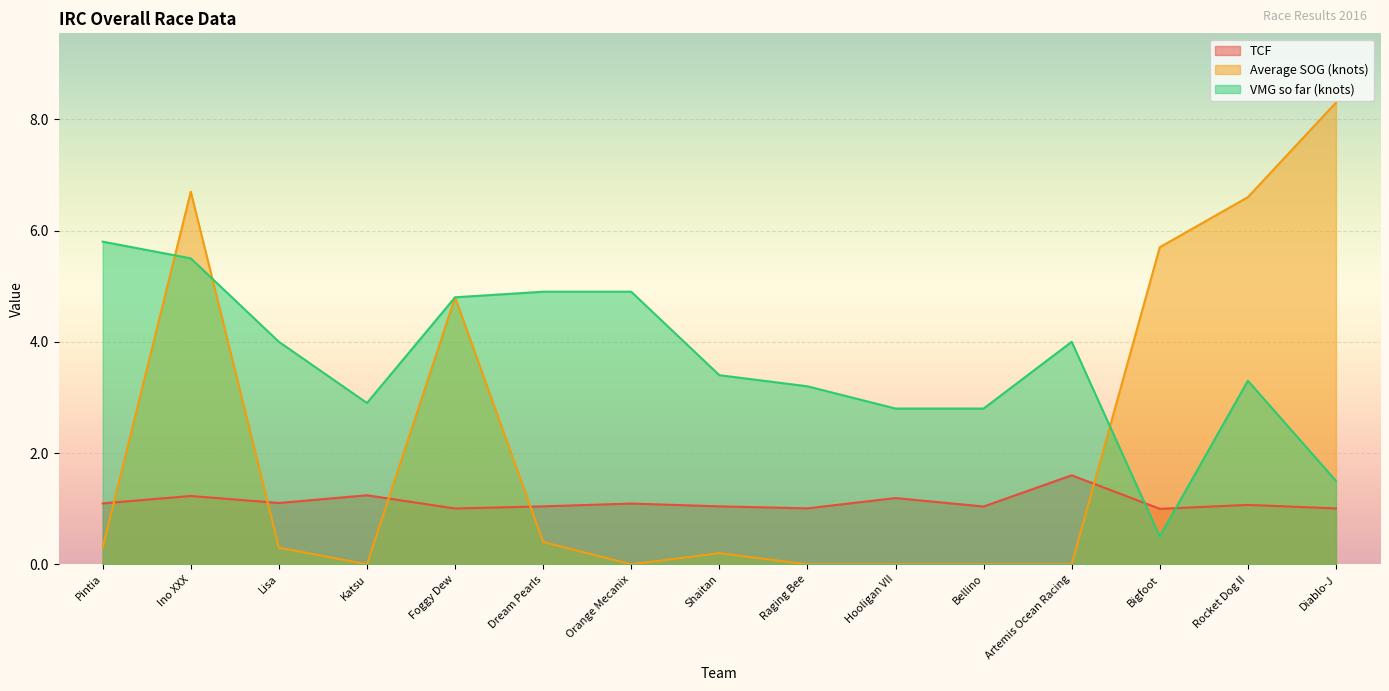

What position from the left is Katsu?

4